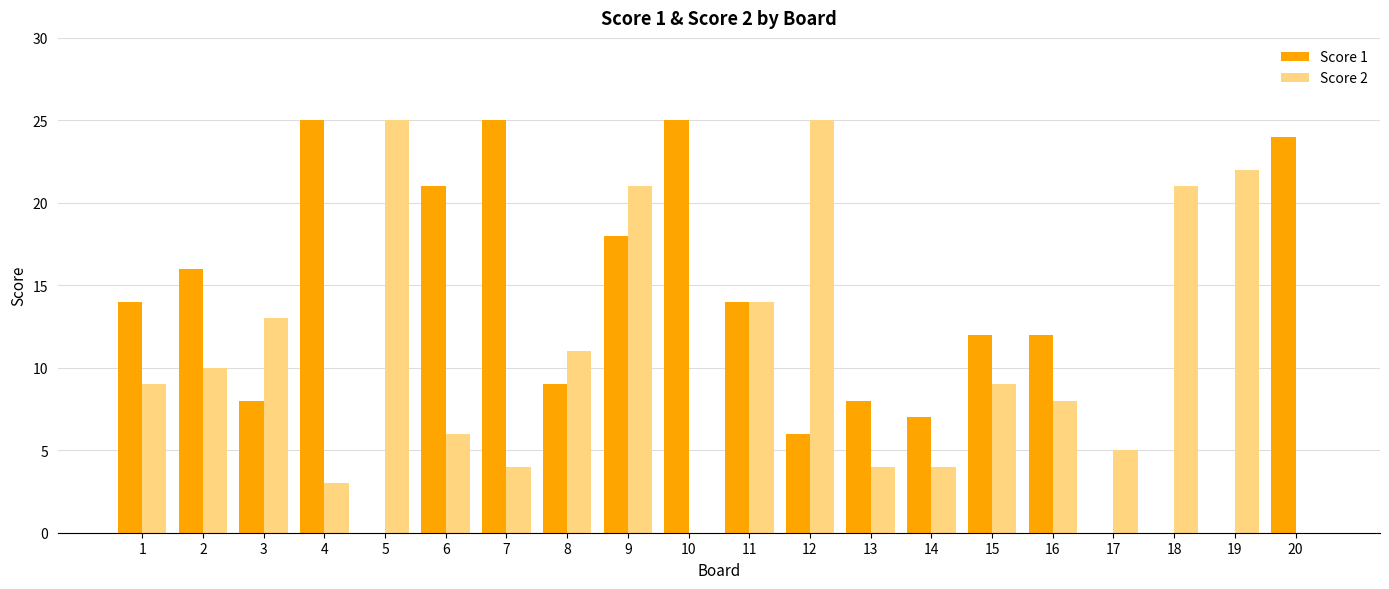

Is it true that Score 2 equals 14 at 16?

False